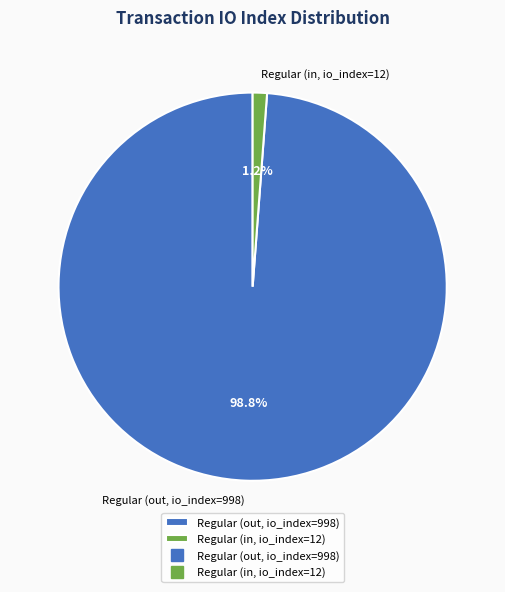

Between Regular (in, io_index=12) and Regular (out, io_index=998), which is larger?

Regular (out, io_index=998)